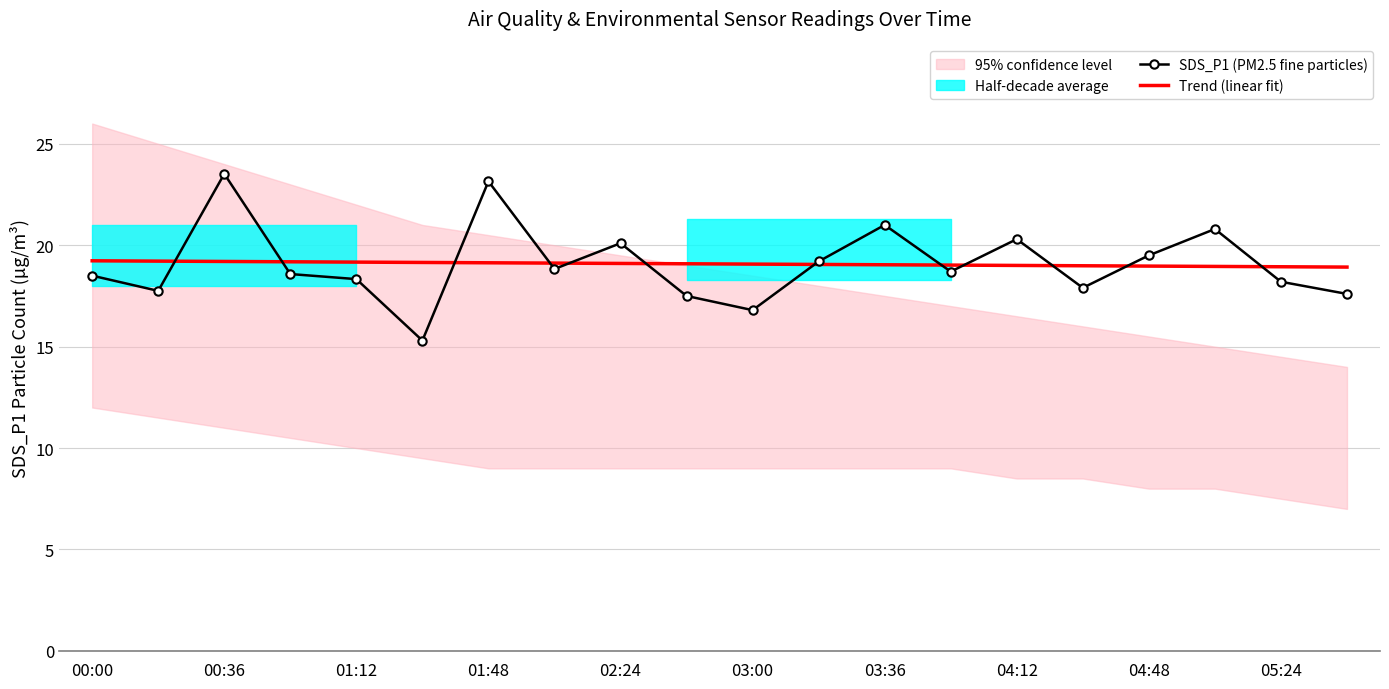

The value of SDS_P1 (PM2.5 fine particles) at 01:48 is 23.1. True or false?

True